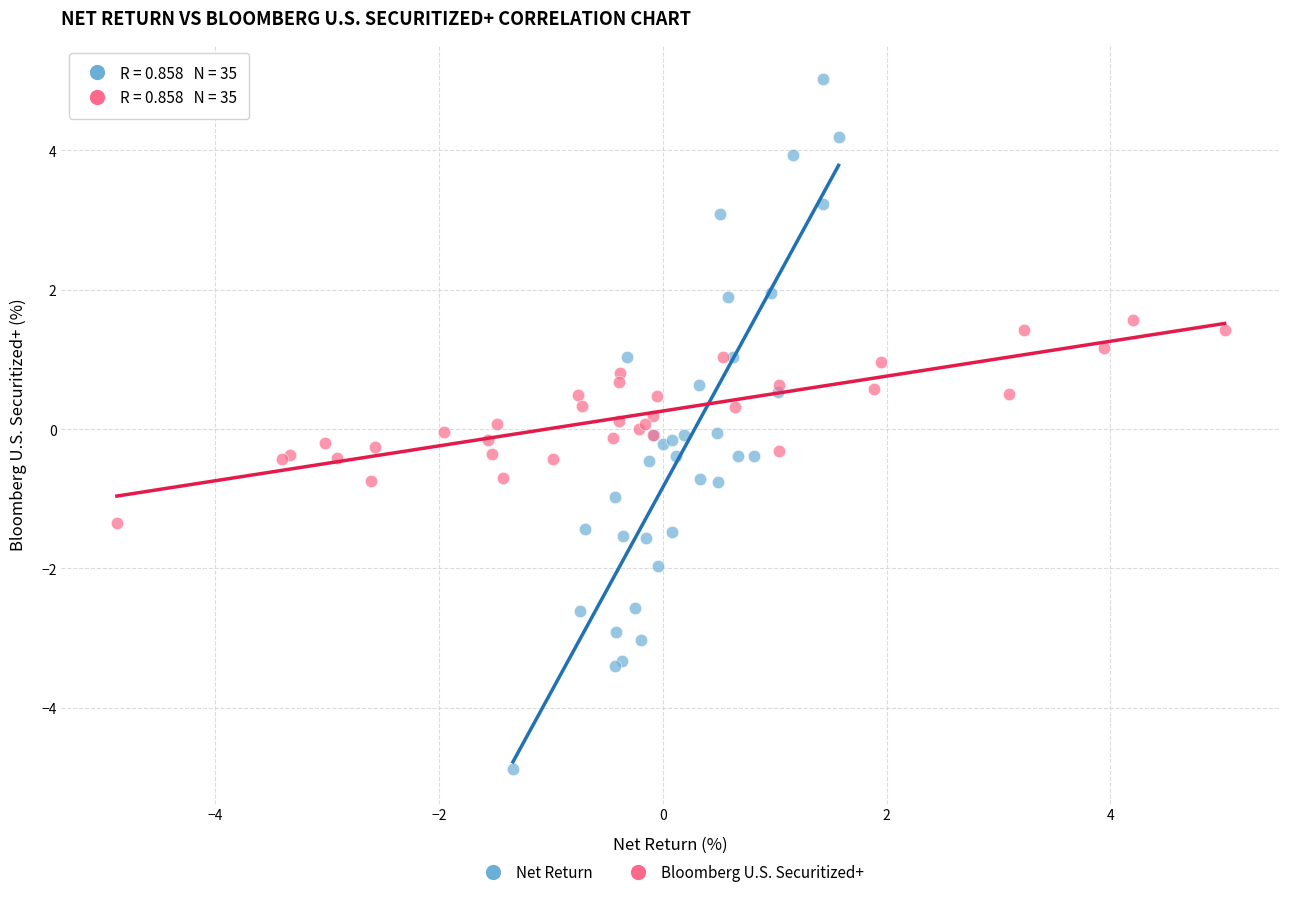

What are all the series names shown in the legend?

Net Return, Bloomberg U.S. Securitized+